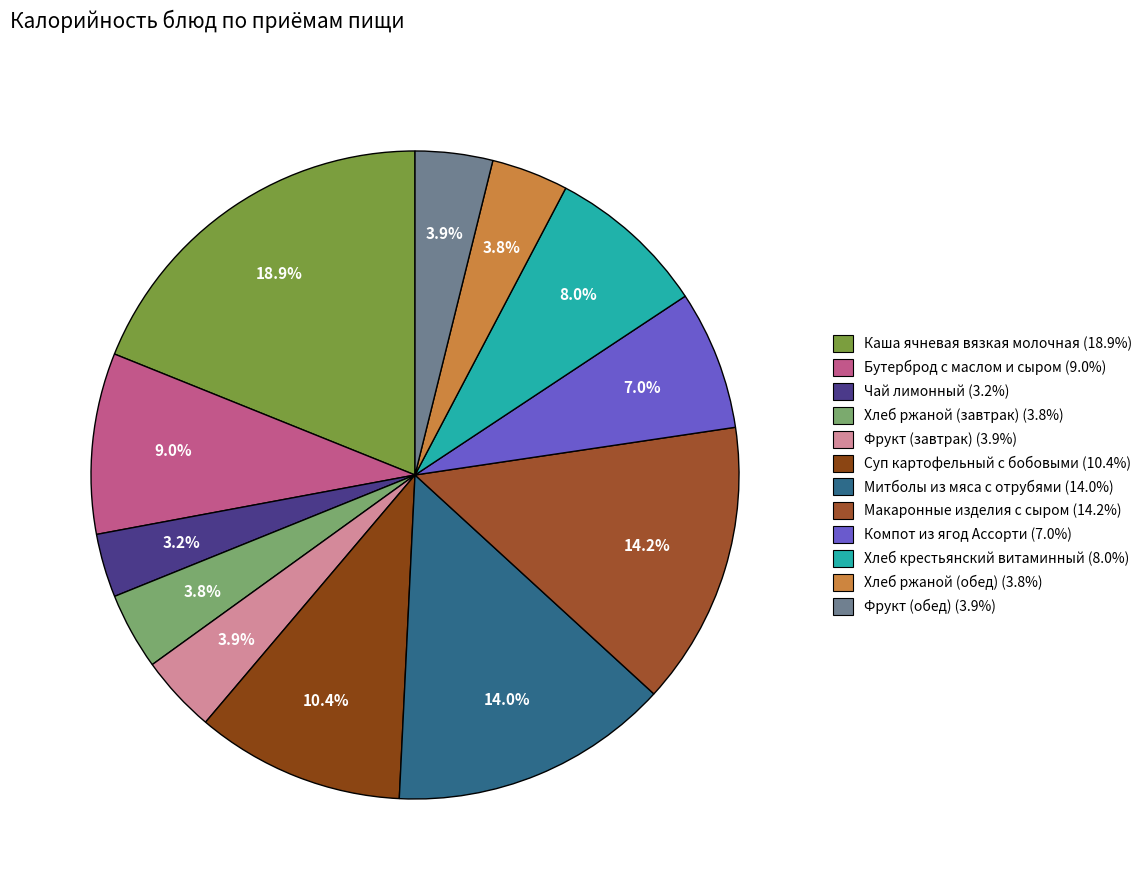

How many slices are in this pie chart?

12